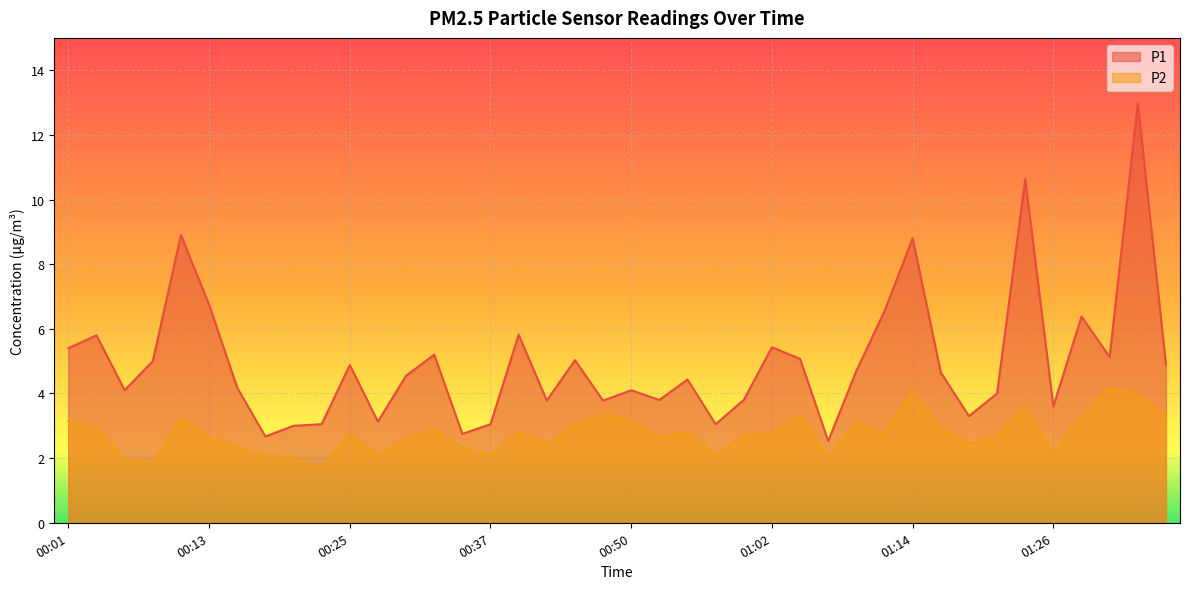

Between 00:35 and 00:54, which series saw the biggest shift?

P1